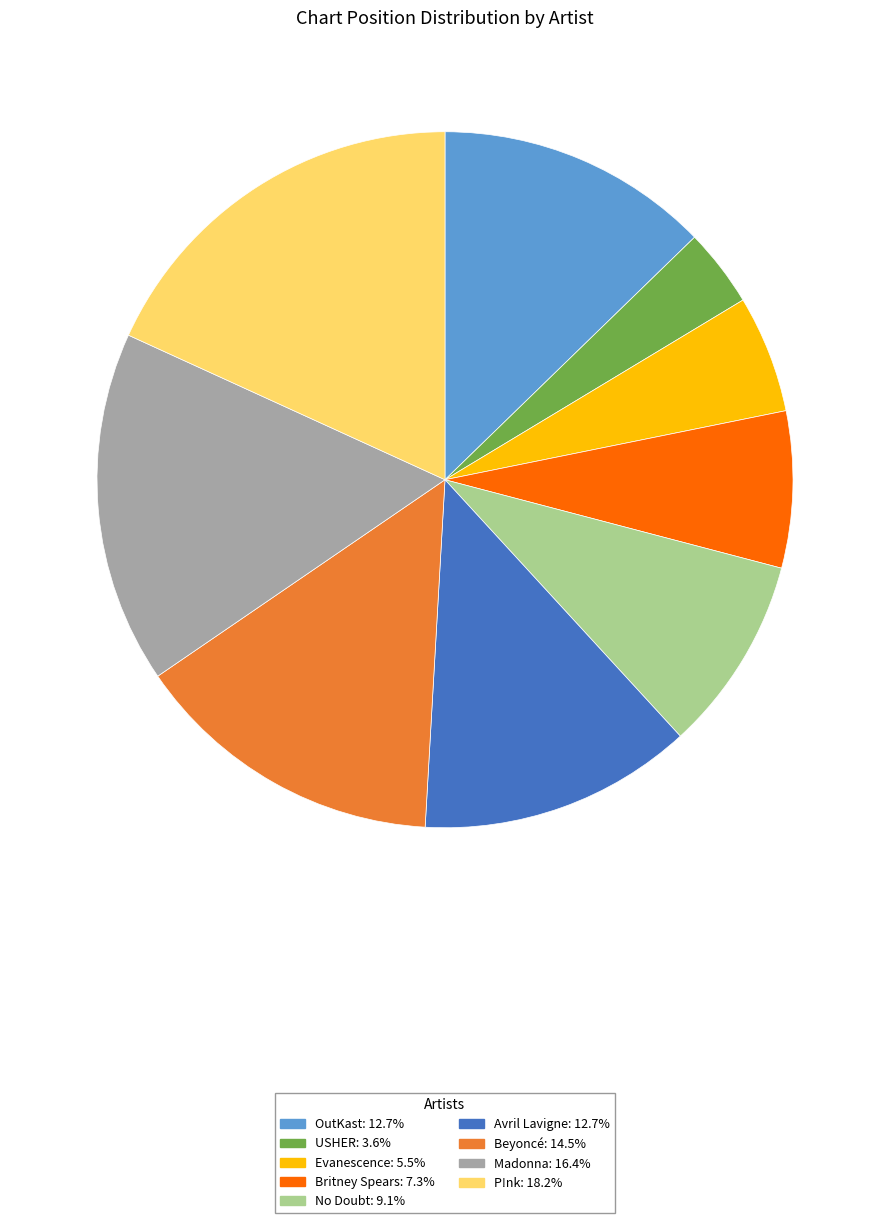

Is there any slice that represents more than half of the pie?

No